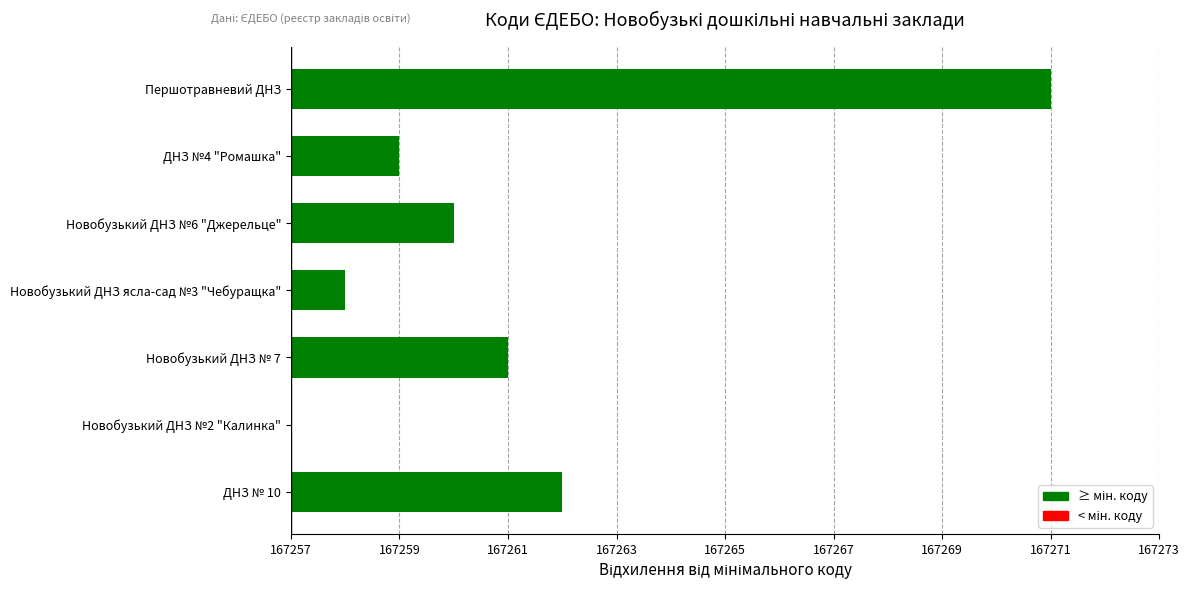

What is the difference between the maximum and minimum values?

14